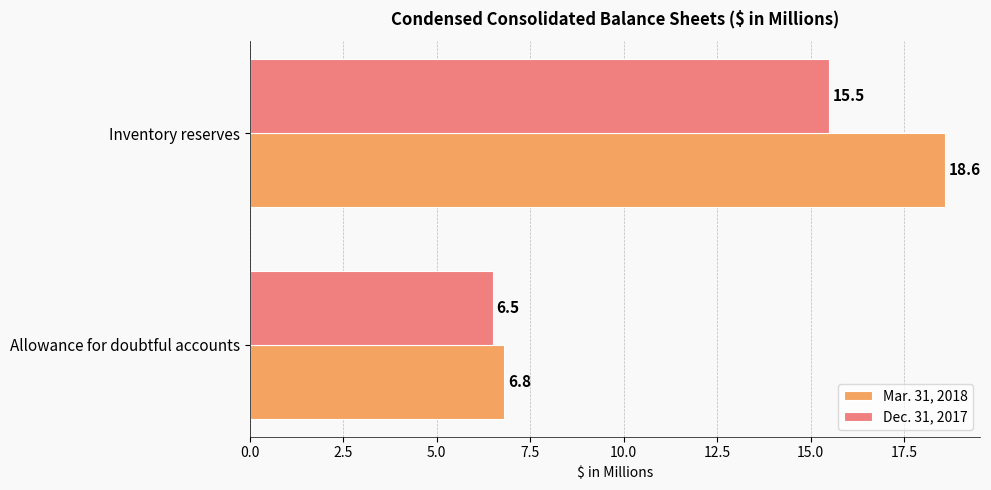

What is the minimum value for Mar. 31, 2018?

6.8